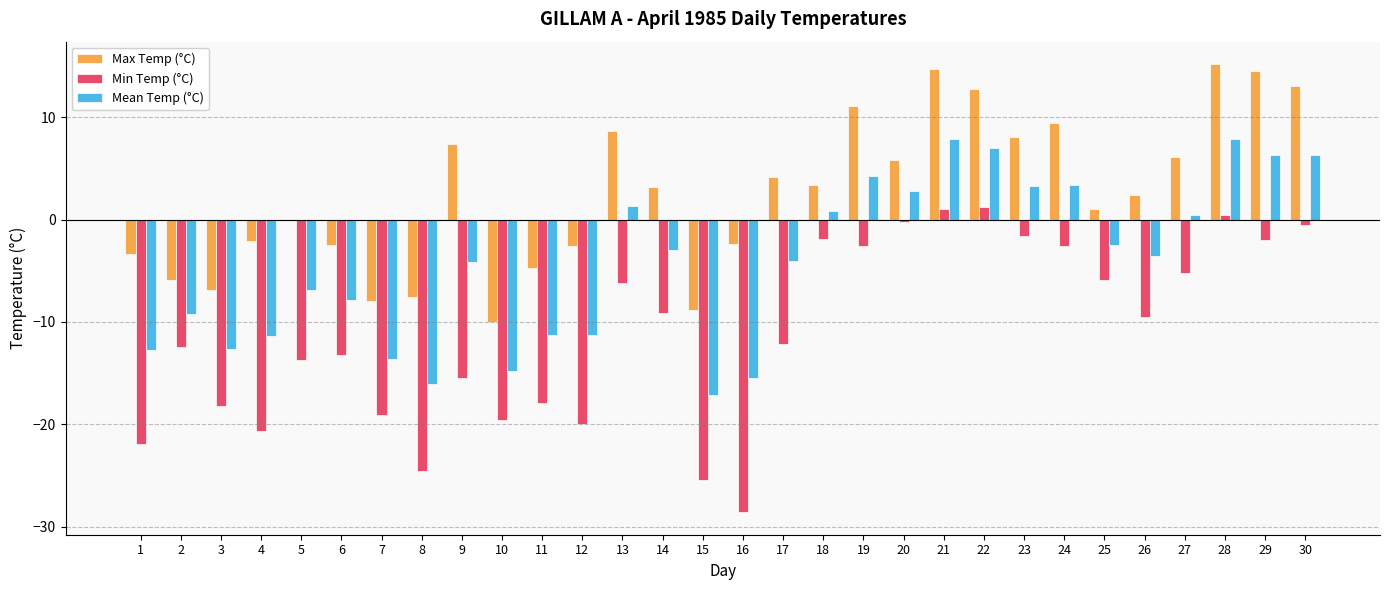

How many values in the Max Temp (°C) series exceed 3?

15